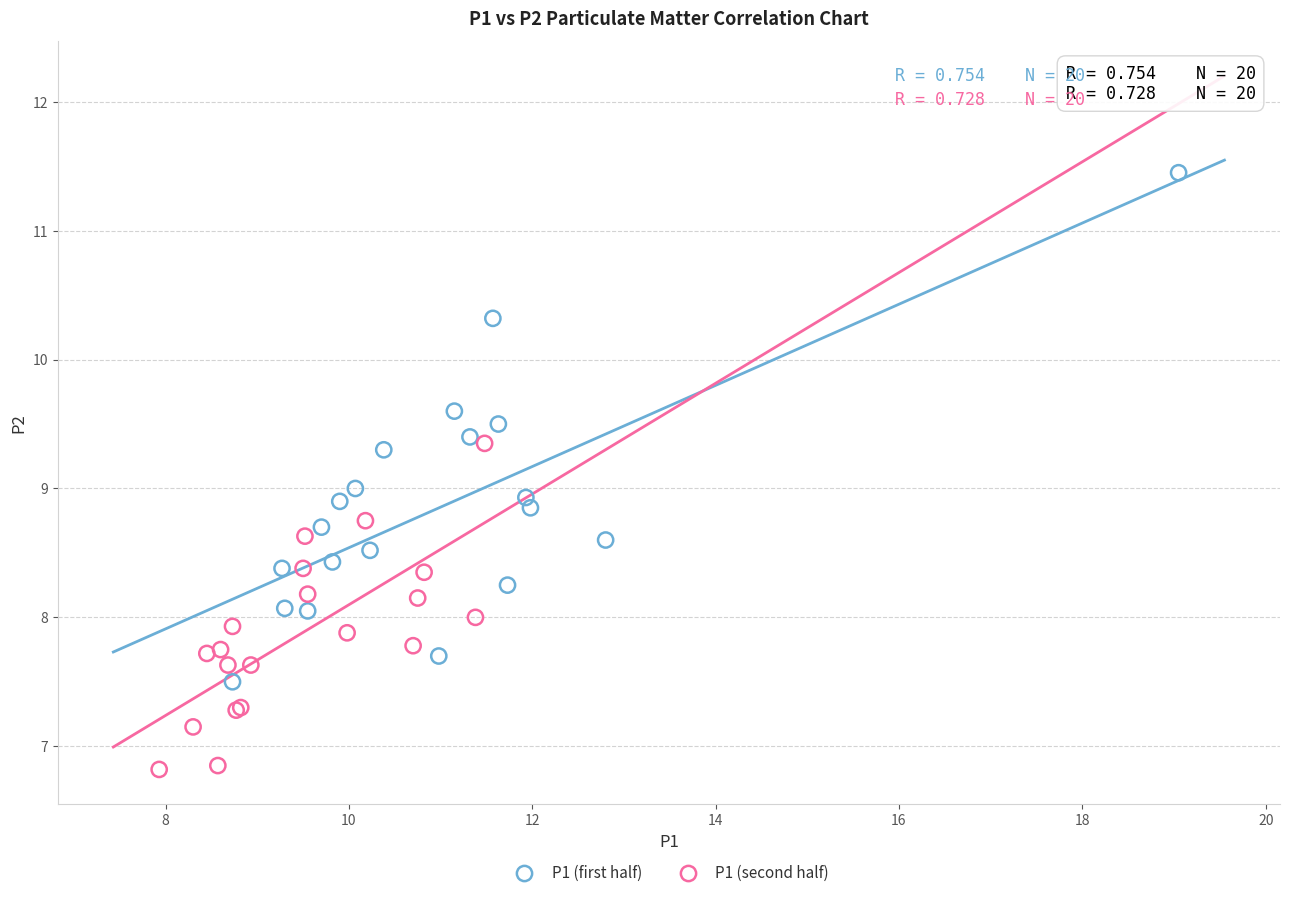

Which series contains the lowest Y value?

P1 (second half)